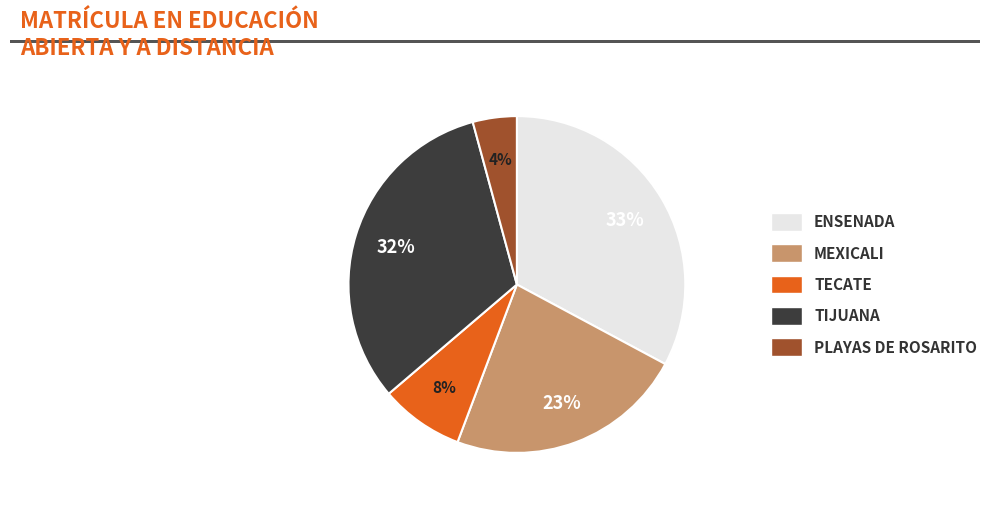

Is there any slice that represents more than half of the pie?

No